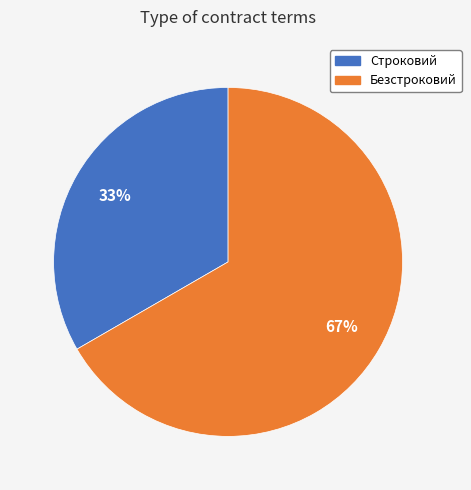

Between Строковий and Безстроковий, which is larger?

Безстроковий